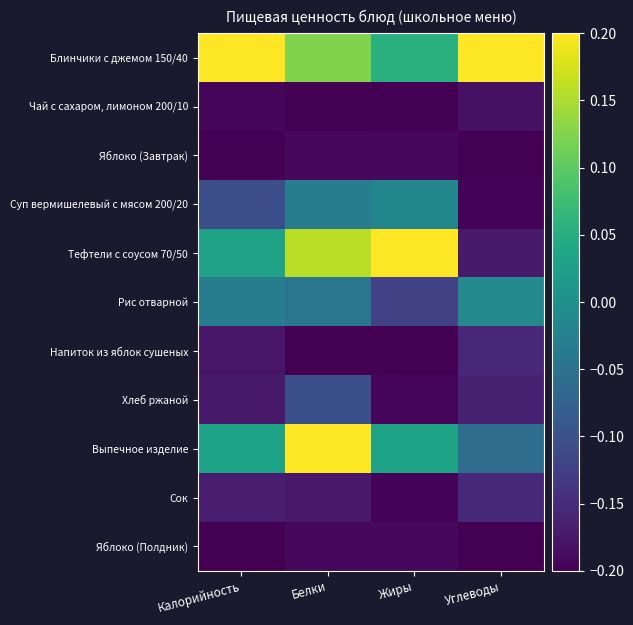

Reading left to right, list all the values displayed in this chart.

Блинчики с джемом 150/40: Калорийность=0.2	Белки=0.1	Жиры=0.1	Углеводы=0.2
Чай с сахаром, лимоном 200/10: Калорийность=-0.2	Белки=-0.2	Жиры=-0.2	Углеводы=-0.2
Яблоко (Завтрак): Калорийность=-0.2	Белки=-0.2	Жиры=-0.2	Углеводы=-0.2
Суп вермишелевый с мясом 200/20: Калорийность=-0.1	Белки=-0.0	Жиры=-0.0	Углеводы=-0.2
Тефтели с соусом 70/50: Калорийность=0.0	Белки=0.2	Жиры=0.2	Углеводы=-0.2
Рис отварной: Калорийность=-0.0	Белки=-0.0	Жиры=-0.1	Углеводы=-0.0
Напиток из яблок сушеных: Калорийность=-0.2	Белки=-0.2	Жиры=-0.2	Углеводы=-0.2
Хлеб ржаной: Калорийность=-0.2	Белки=-0.1	Жиры=-0.2	Углеводы=-0.2
Выпечное изделие: Калорийность=0.0	Белки=0.2	Жиры=0.0	Углеводы=-0.1
Сок: Калорийность=-0.2	Белки=-0.2	Жиры=-0.2	Углеводы=-0.2
Яблоко (Полдник): Калорийность=-0.2	Белки=-0.2	Жиры=-0.2	Углеводы=-0.2